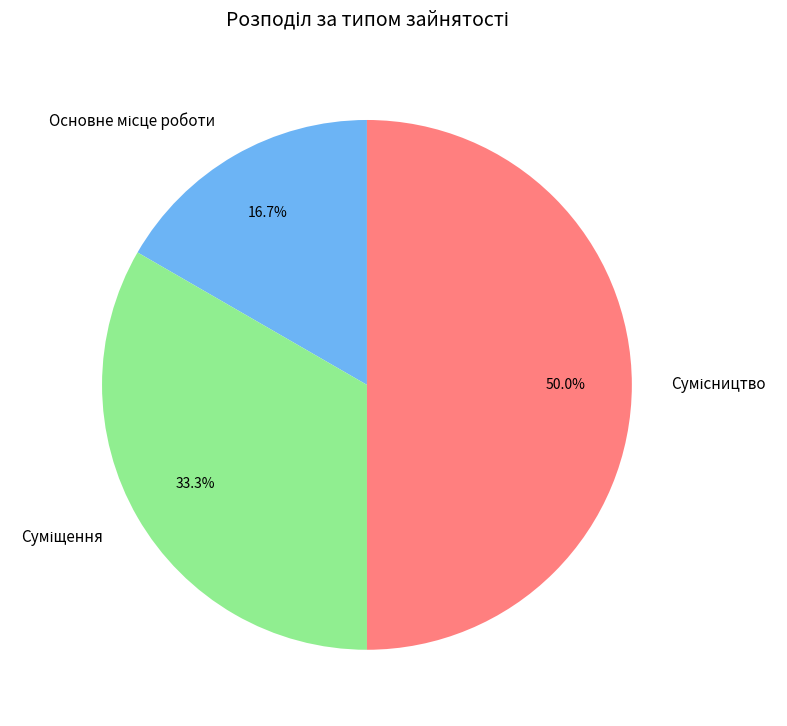

Is there any slice that represents more than half of the pie?

No